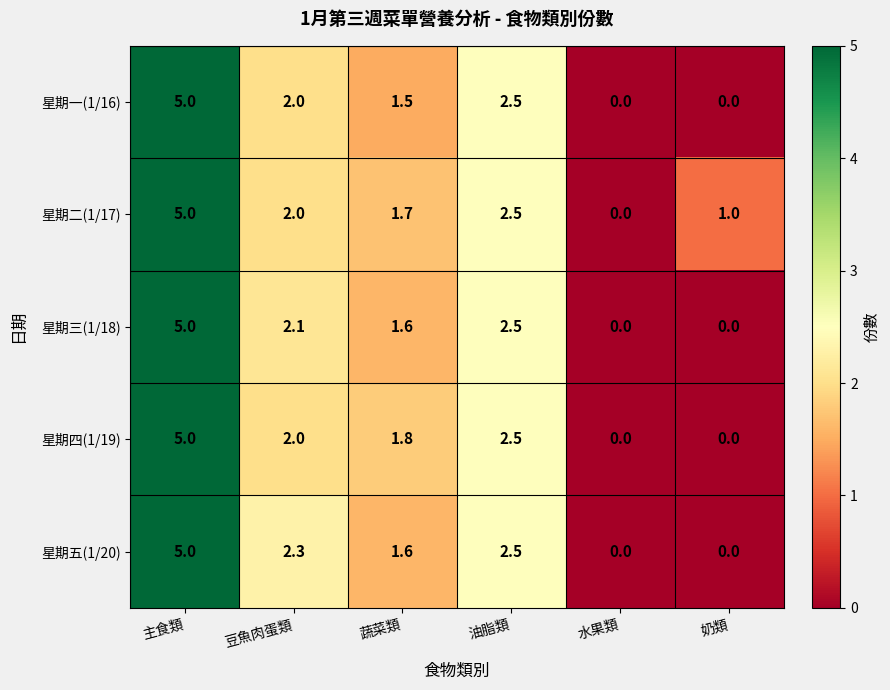

At which label is 星期三(1/18) closest to 2?

豆魚肉蛋類